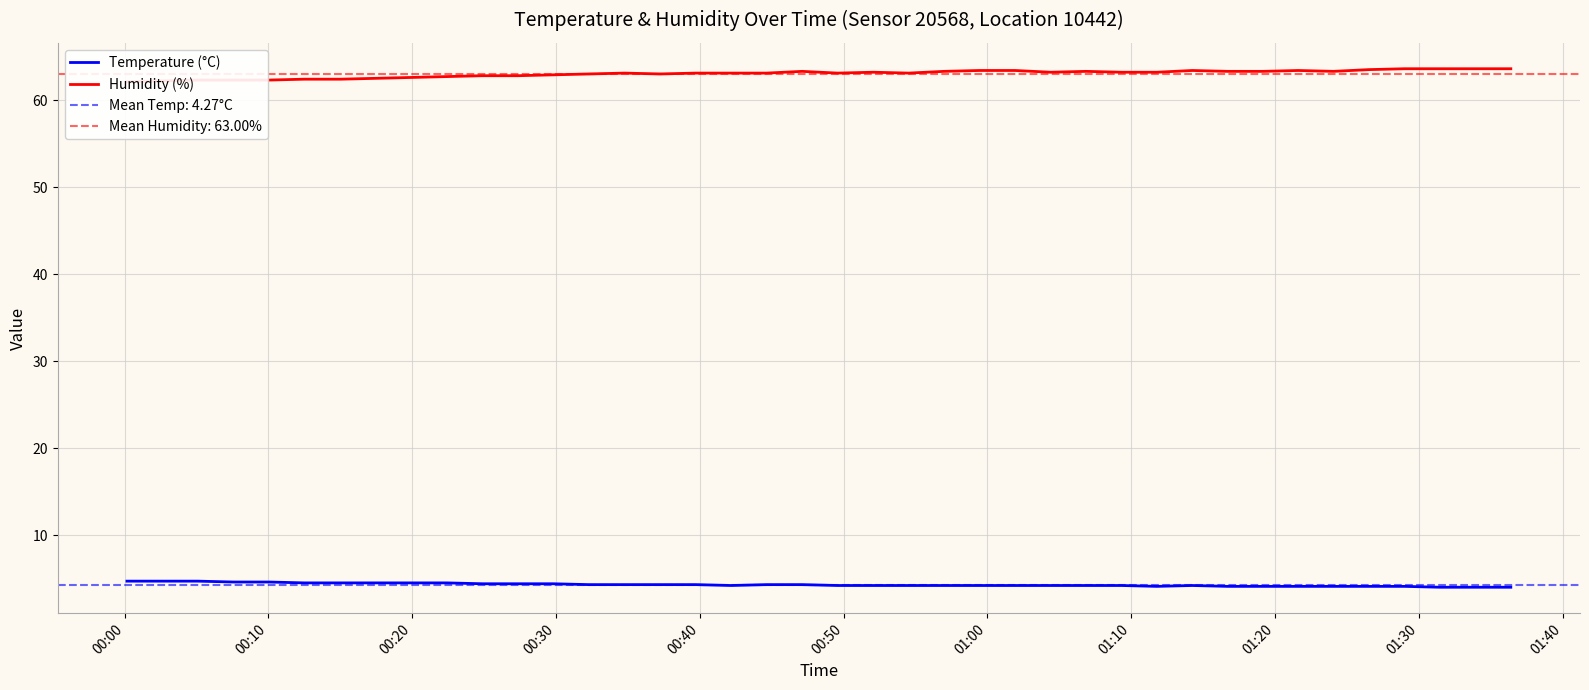

What is the value of the Humidity (%) point at the 15th from the left?

63.1